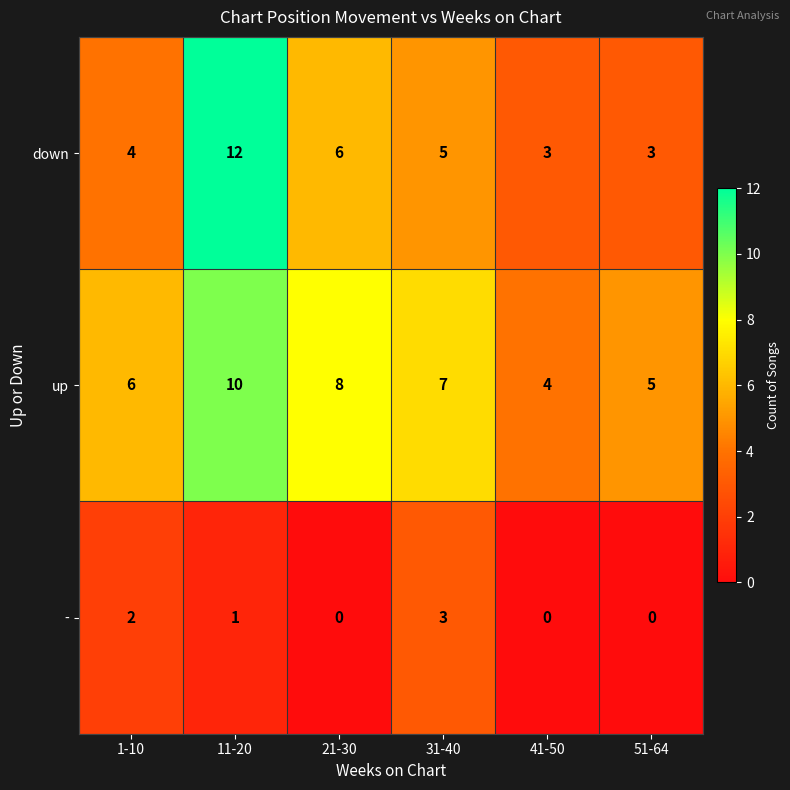

Which category has the highest value in the - series?

31-40